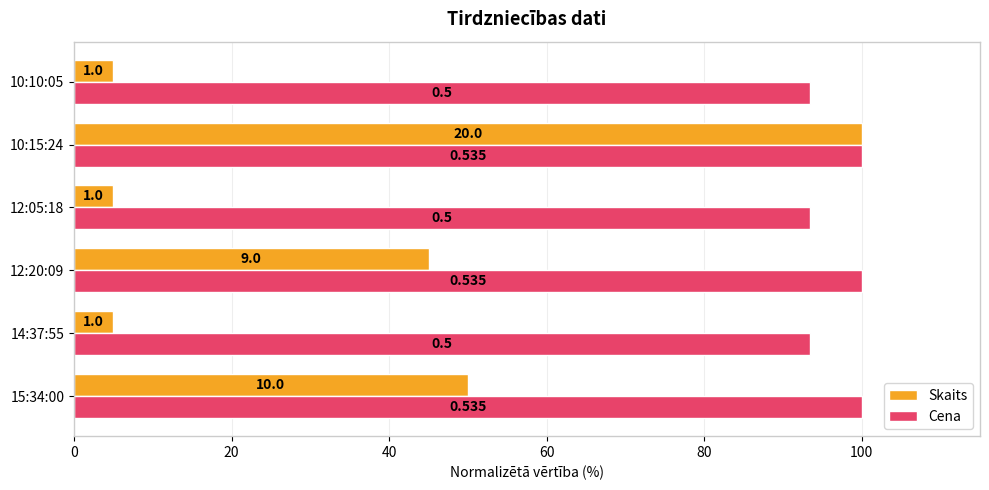

What are all the series names shown in the legend?

Skaits, Cena